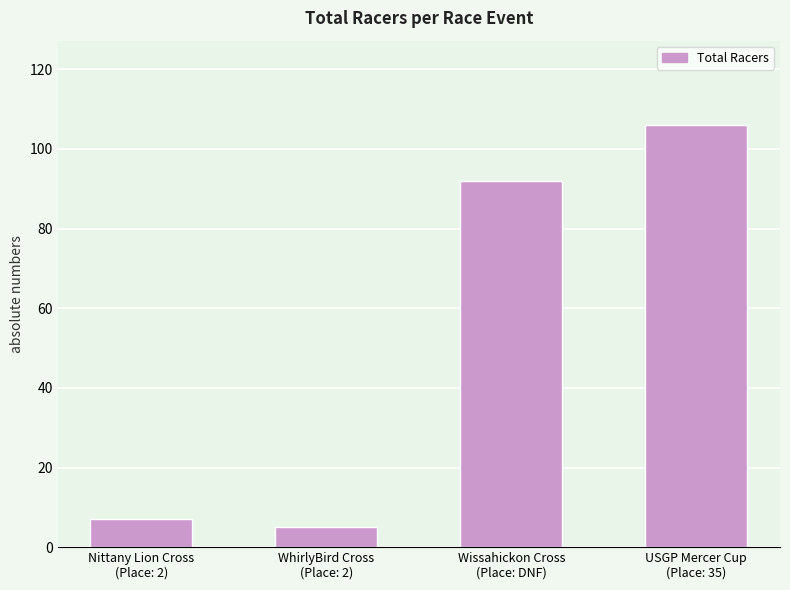

The value at WhirlyBird Cross
(Place: 2) is 5. True or false?

True